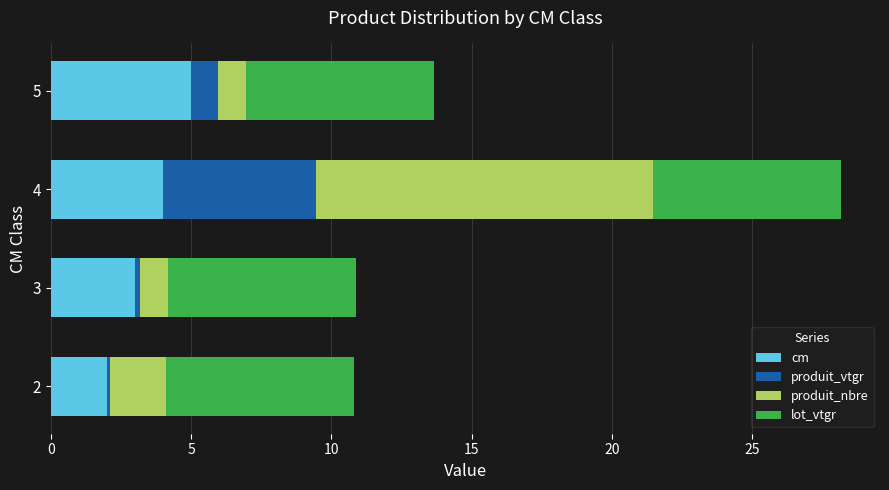

What is the average value of the cm series?

3.5